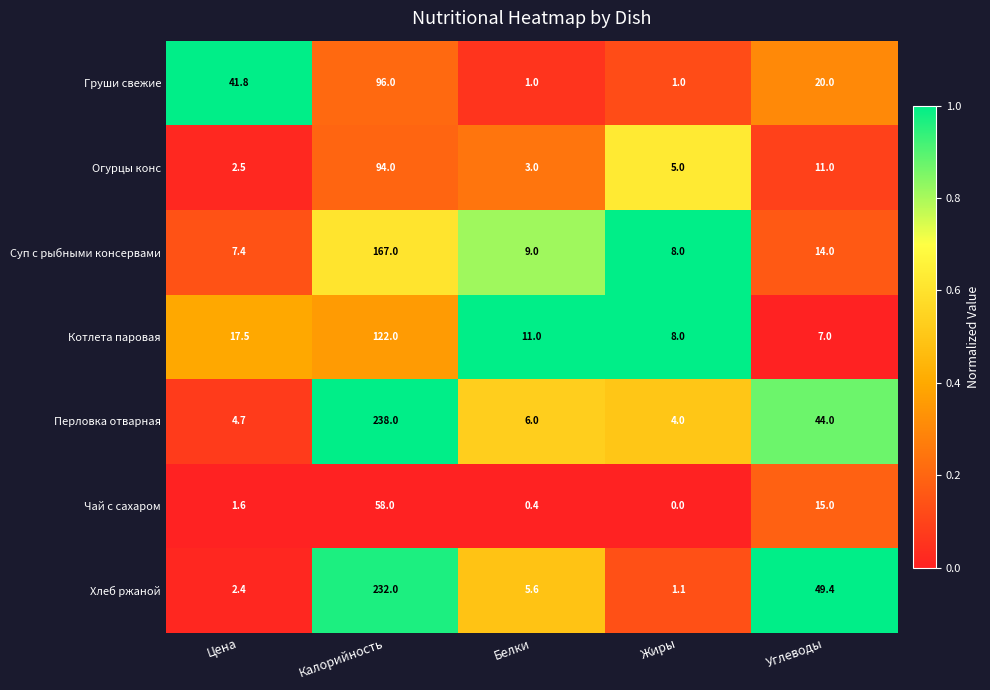

Between Жиры and Углеводы, which series saw the biggest shift?

Хлеб ржаной